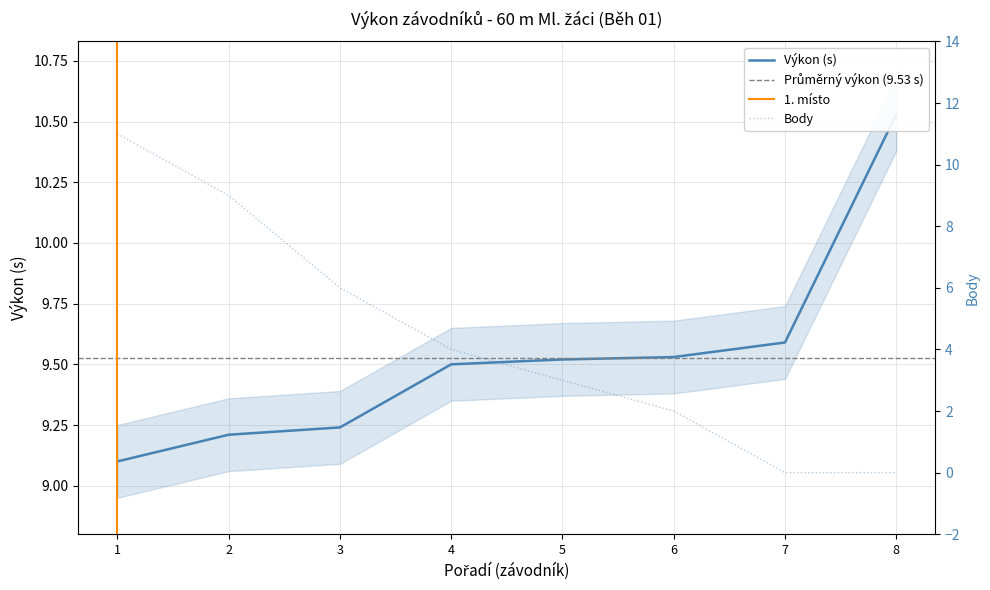

True or false: Výkon has more than 0 interior local peaks.

False